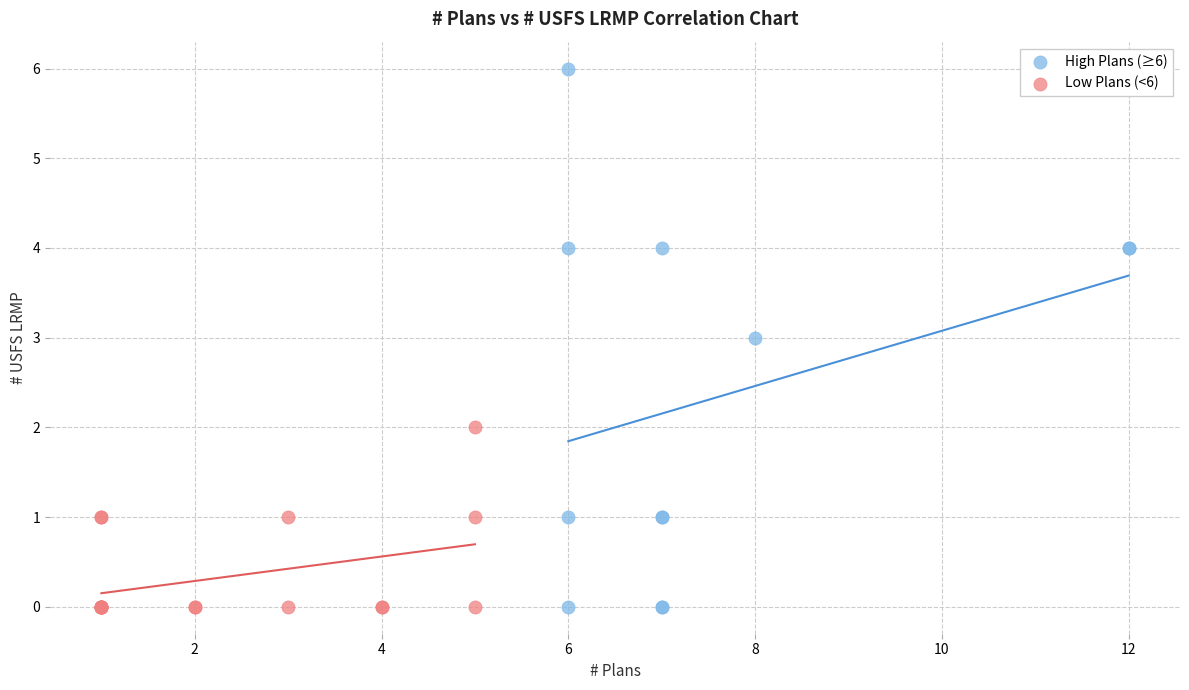

Which series has the widest spread of Y values?

High Plans (≥6)